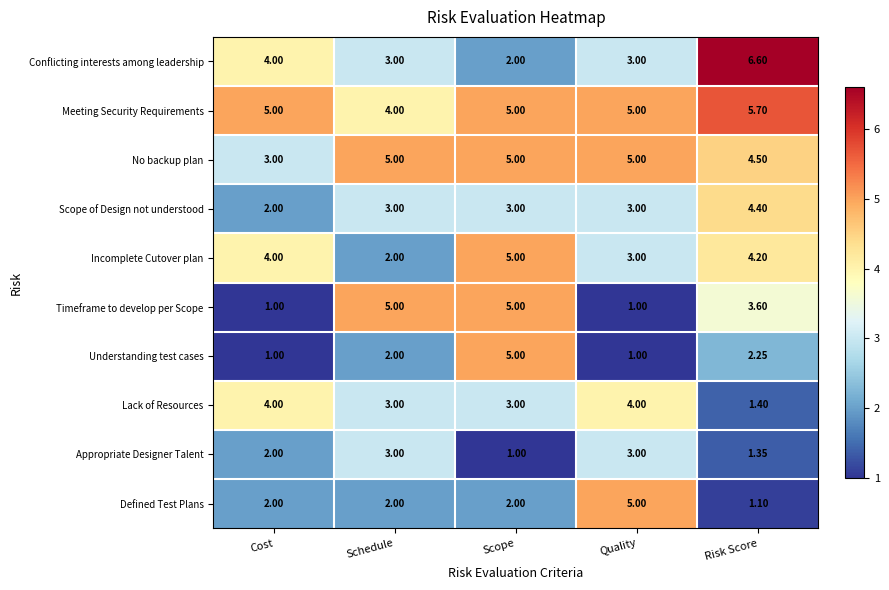

At Risk Score, list the series in order from largest to smallest.

Conflicting interests among leadership, Meeting Security Requirements, No backup plan, Scope of Design not understood, Incomplete Cutover plan, Timeframe to develop per Scope, Understanding test cases, Lack of Resources, Appropriate Designer Talent, Defined Test Plans